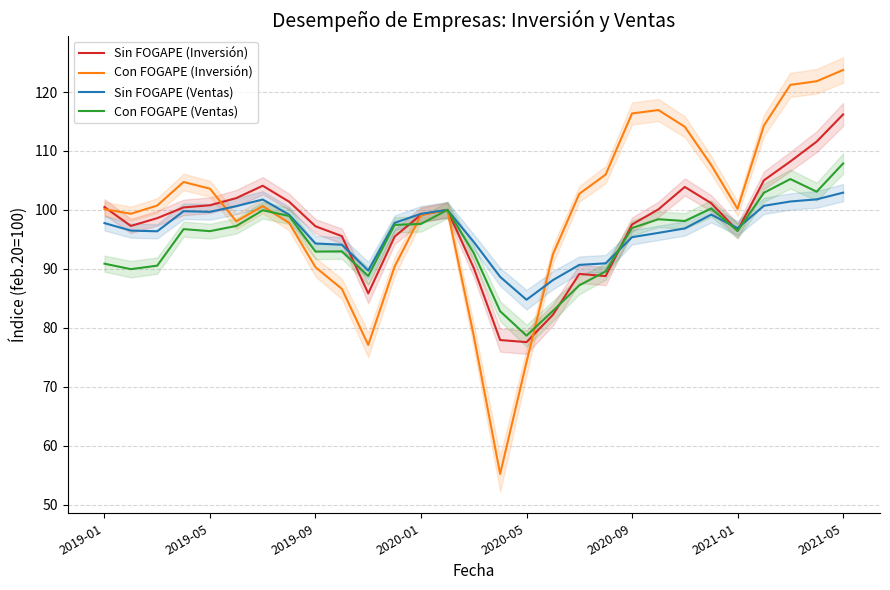

How many values in the Con FOGAPE (Ventas) series are below 96?

12